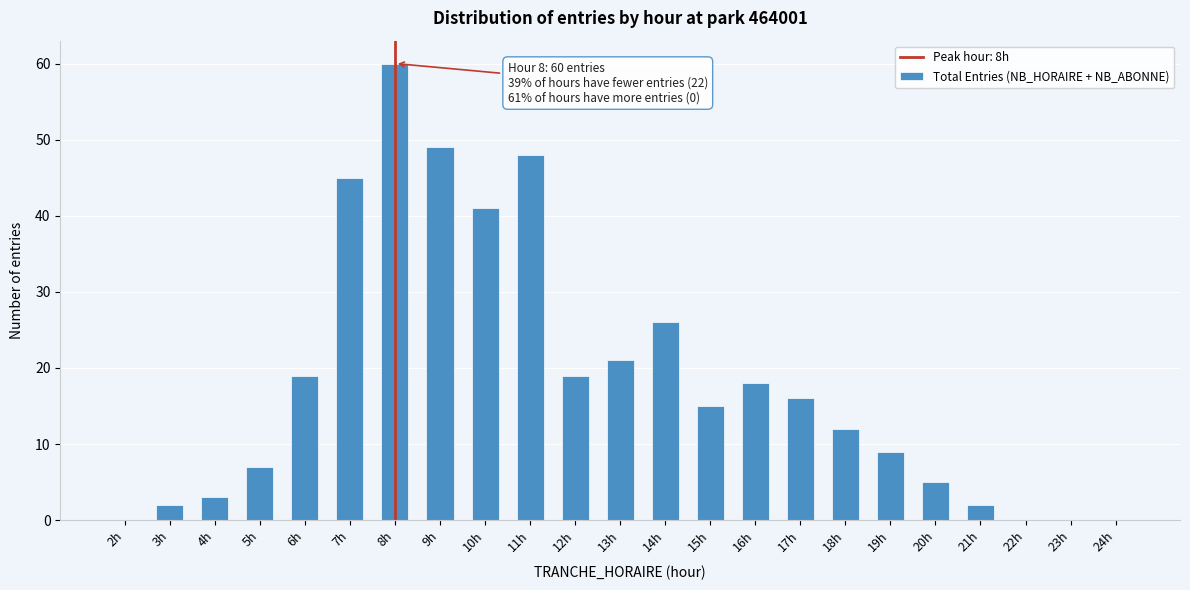

Reading right to left, transcribe all the data shown in this chart.

24h=0	23h=0	22h=0	21h=2	20h=5	19h=9	18h=12	17h=16	16h=18	15h=15	14h=26	13h=21	12h=19	11h=48	10h=41	9h=49	8h=60	7h=45	6h=19	5h=7	4h=3	3h=2	2h=0